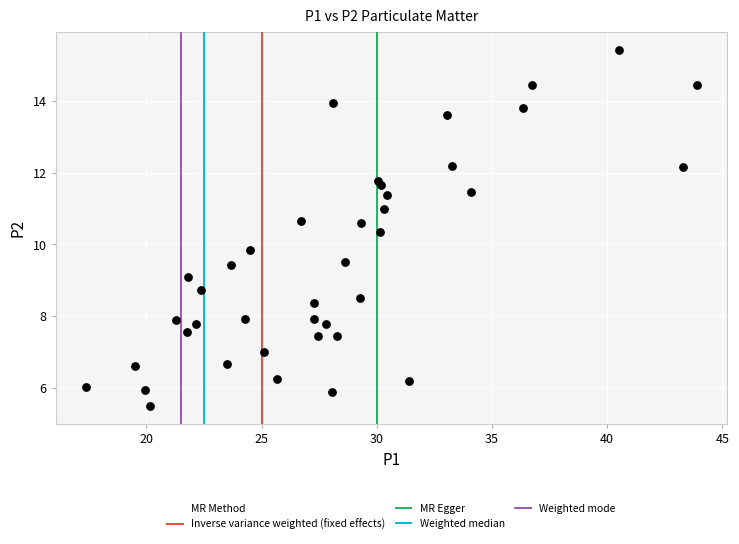

What is the range of Y values (max minus min)?

9.9